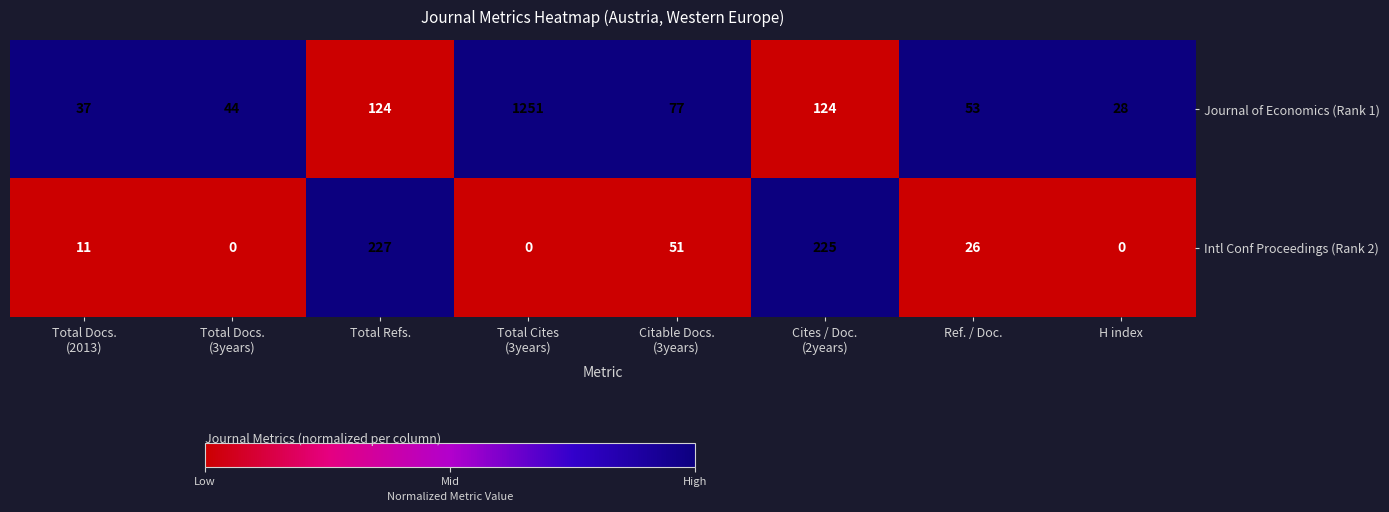

What is the spread (max minus min) of values at Citable Docs.
(3years)?

26